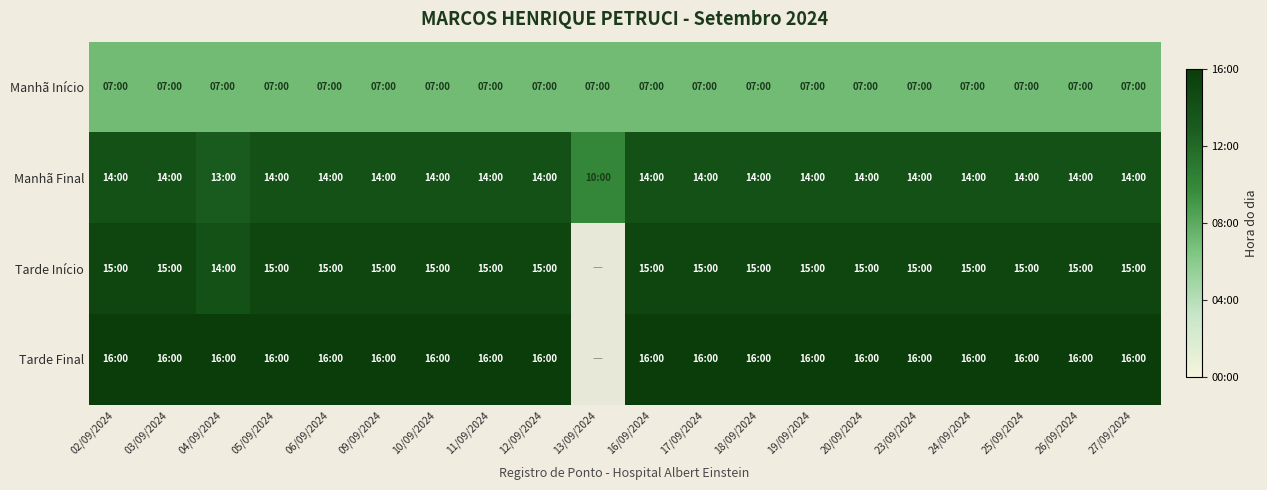

Which category has the lowest value in the Tarde Início series?

04/09/2024